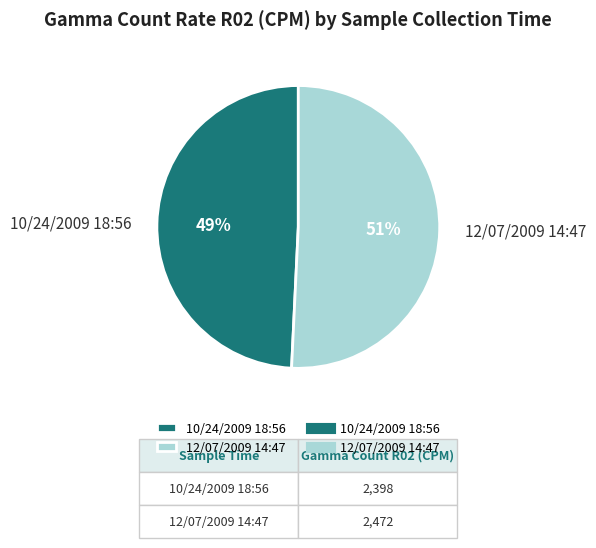

Is the sum of 12/07/2009 14:47 and 10/24/2009 18:56 greater than half?

Yes